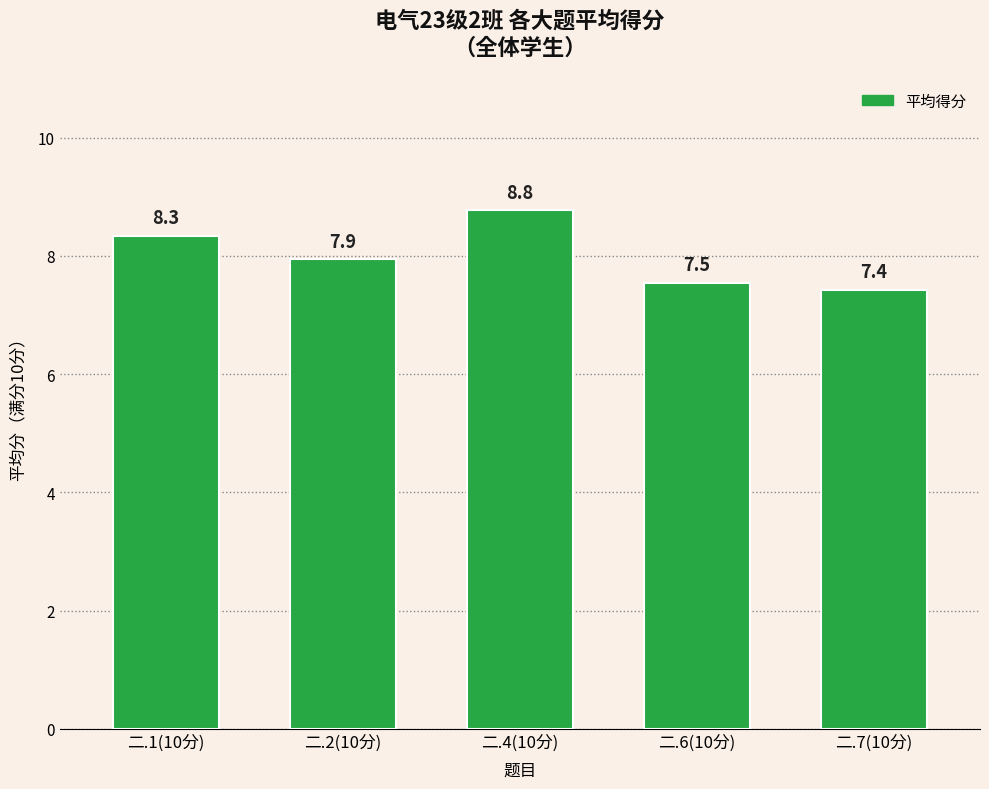

What is the minimum value shown in the chart?

7.4